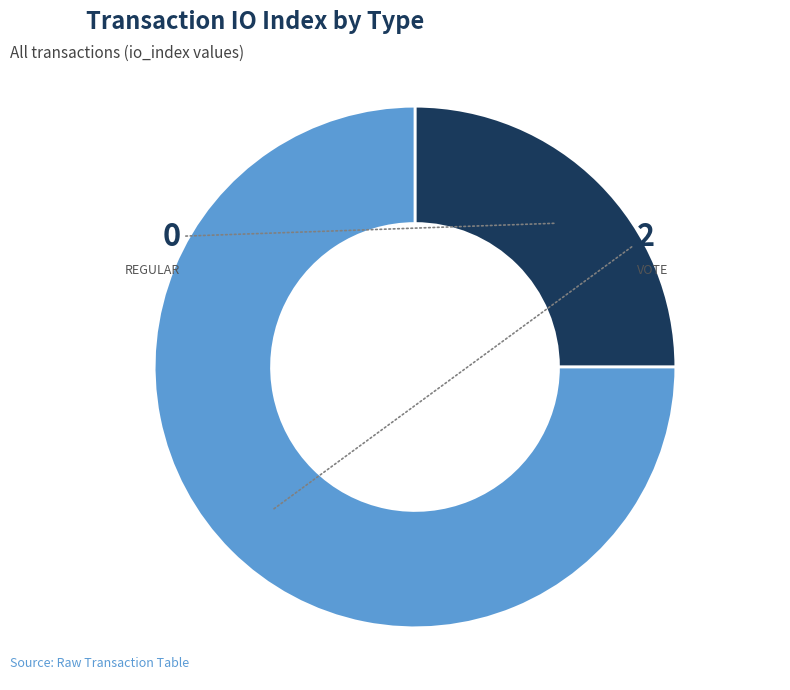

Is there any slice that represents more than half of the pie?

Yes